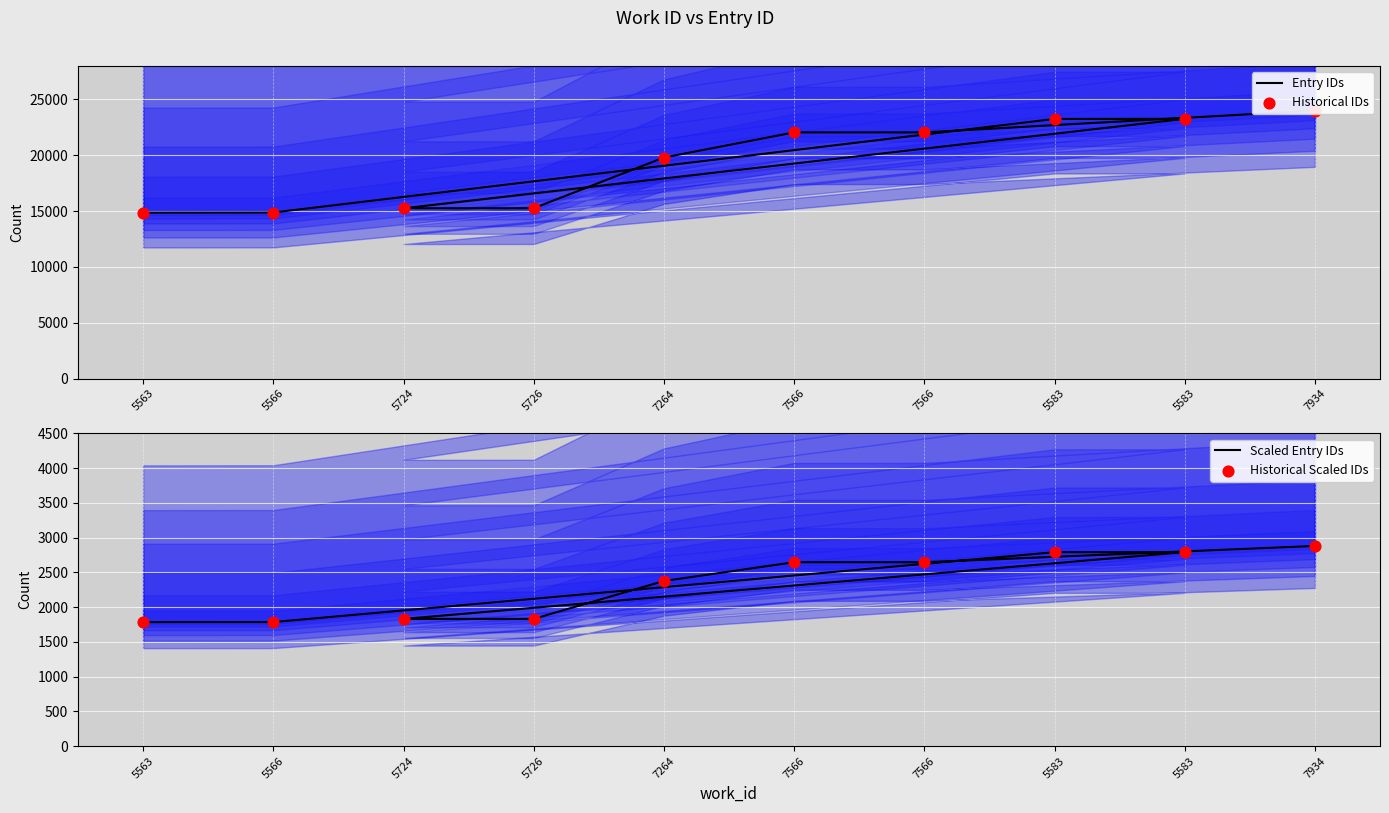

At how many categories does at least one series exceed 15126?

8